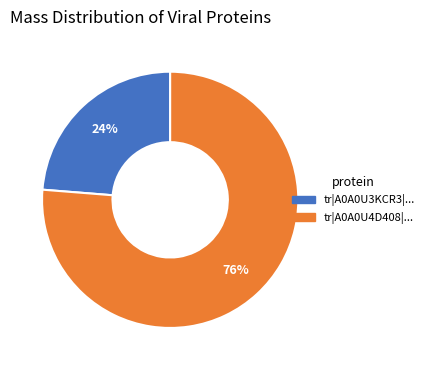

Is there any slice that represents more than half of the pie?

Yes